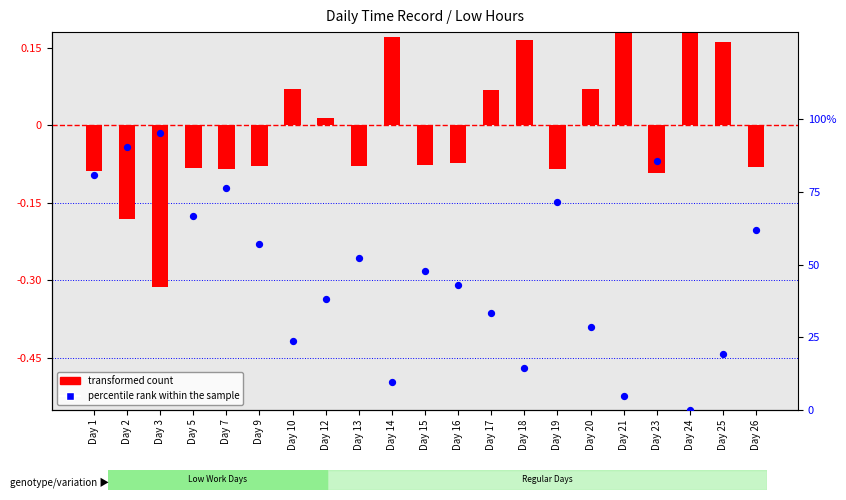

What are all the series names shown in the legend?

transformed count, percentile rank within the sample